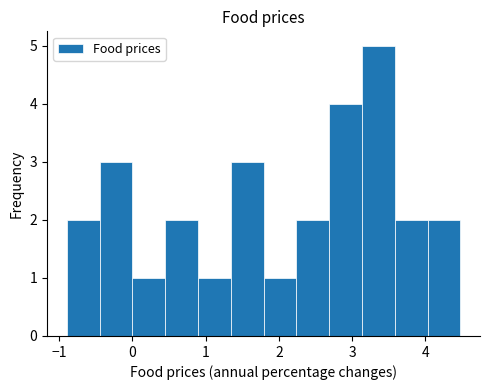

What is the height of the bar covering 1.3 to 1.8 on the x-axis? Neither the bar edges nor the heights are printed on the chart, so give them approximately, as read against the axes.

3